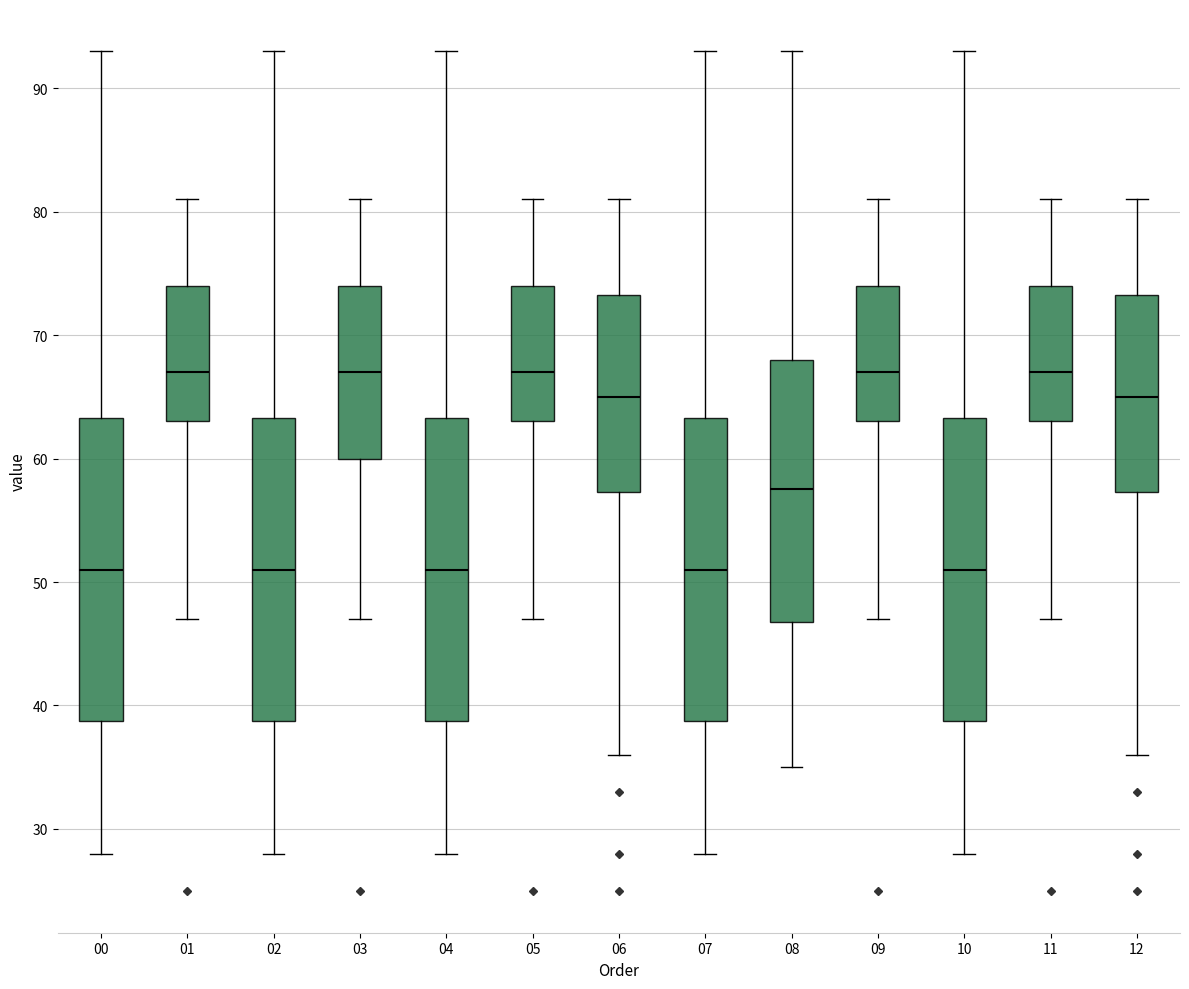

Where is the lower edge of the box at x = 12 on the y-axis? The values are not printed on the chart, so give them approximately, as read against the axis.

57